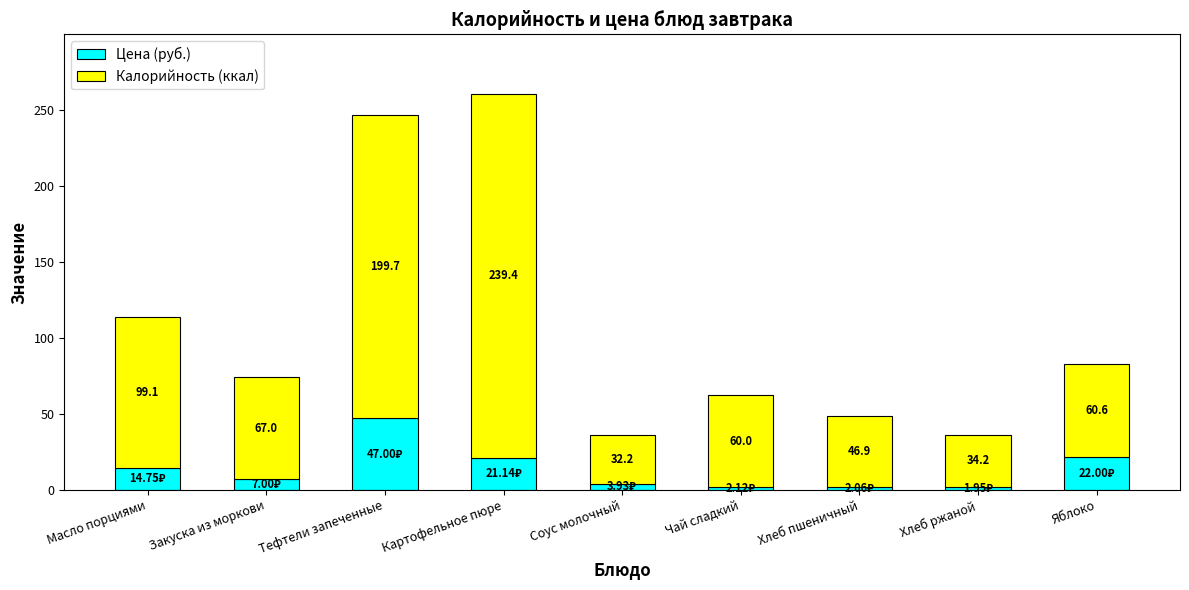

What is the total value across all series at Картофельное пюре?

260.5